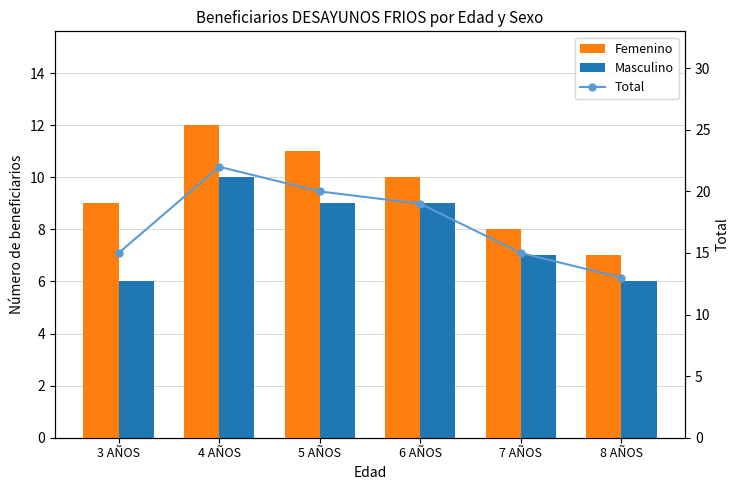

Is it true that Femenino equals 11 at 5 AÑOS?

True